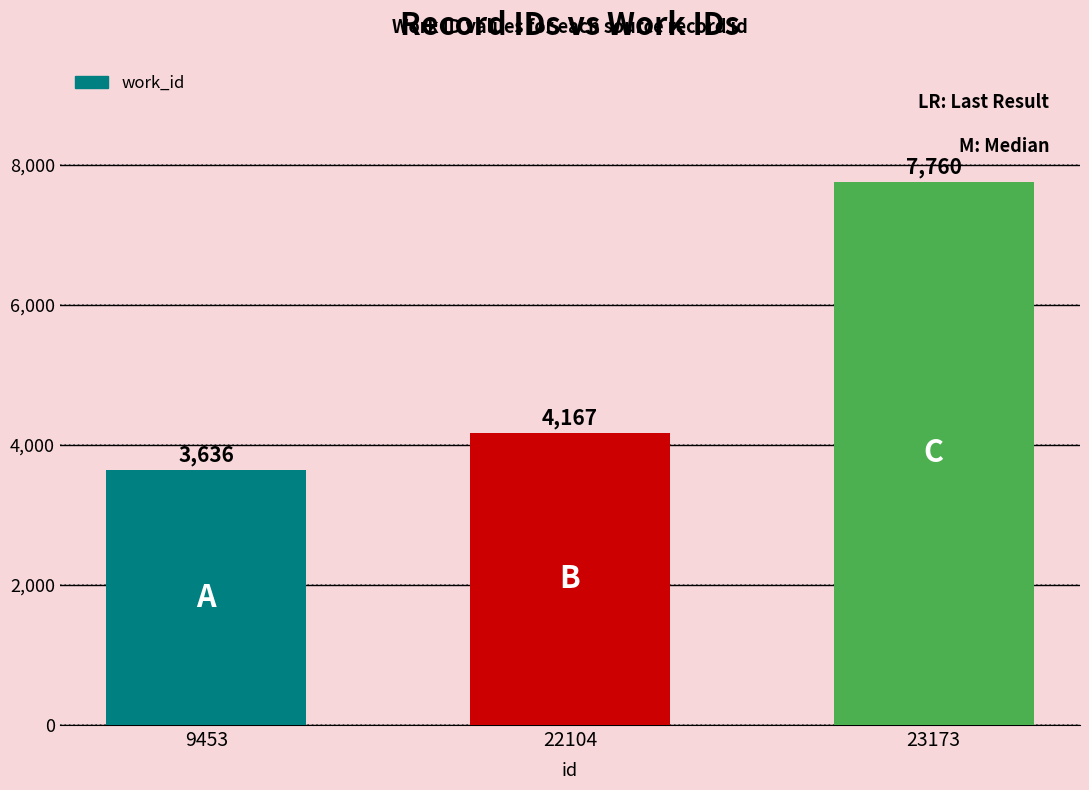

Reading left to right, what are all the values shown in this chart?

3636	4167	7760